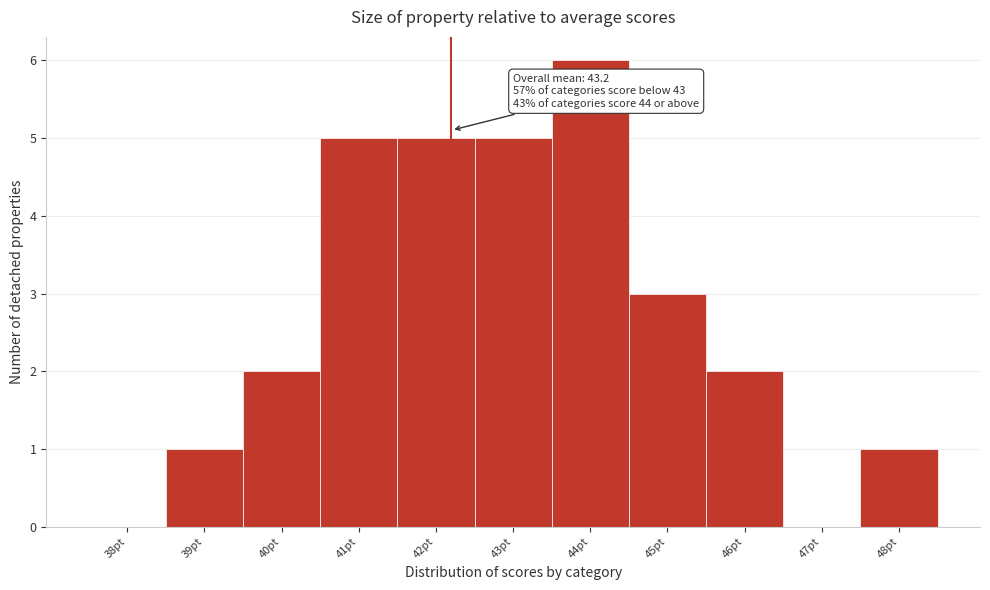

Reading right to left, transcribe all the data shown in this chart.

48pt=1	47pt=0	46pt=2	45pt=3	44pt=6	43pt=5	42pt=5	41pt=5	40pt=2	39pt=1	38pt=0